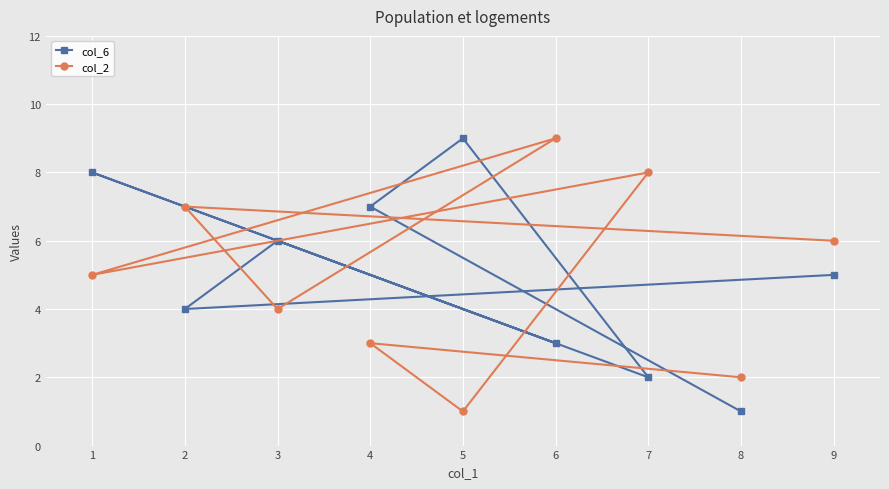

What is the value of the col_6 point at the 4th from the left?

7